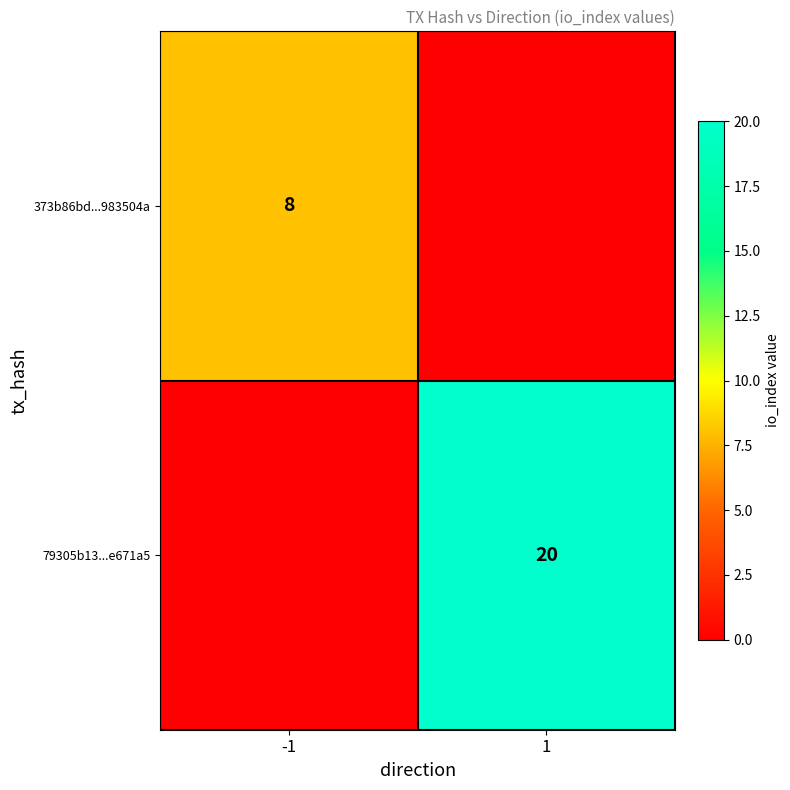

The value of 373b86bd...983504a at -1 is 8. True or false?

True